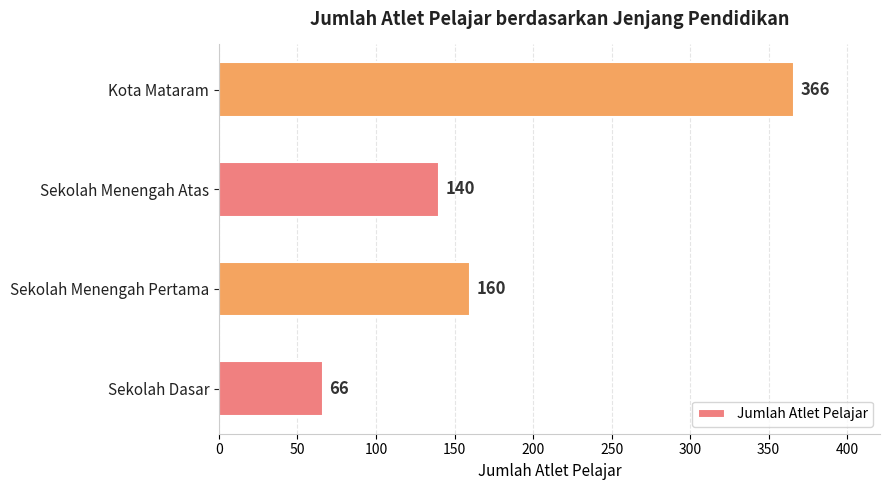

Reading top to bottom, transcribe all the data shown in this chart.

Kota Mataram=366	Sekolah Menengah Atas=140	Sekolah Menengah Pertama=160	Sekolah Dasar=66